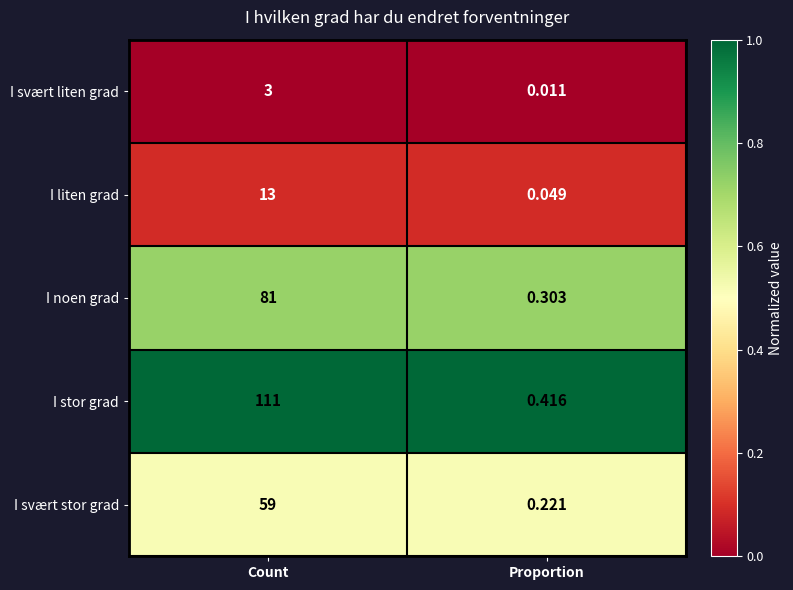

At Proportion, list the series in order from largest to smallest.

I stor grad, I noen grad, I svært stor grad, I liten grad, I svært liten grad